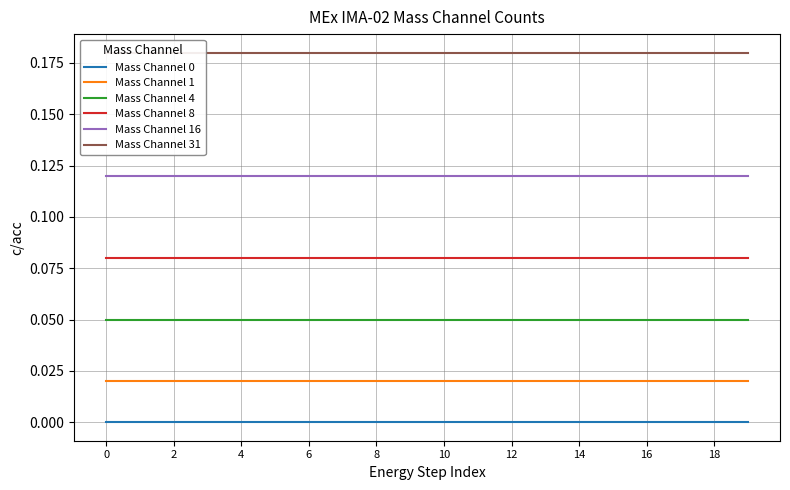

What is the maximum value shown in the chart?

0.2